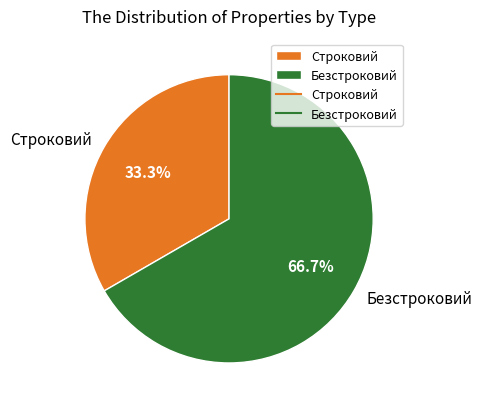

How many segments does this pie chart have?

2